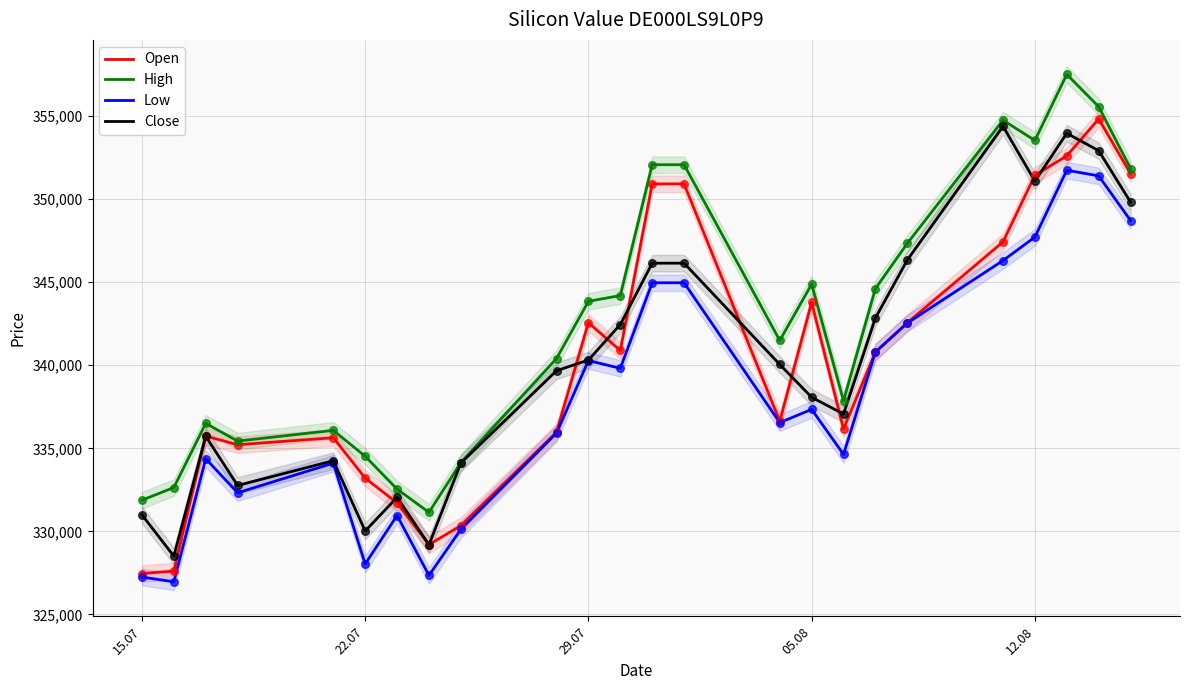

At how many categories does at least one series exceed 345010?

8